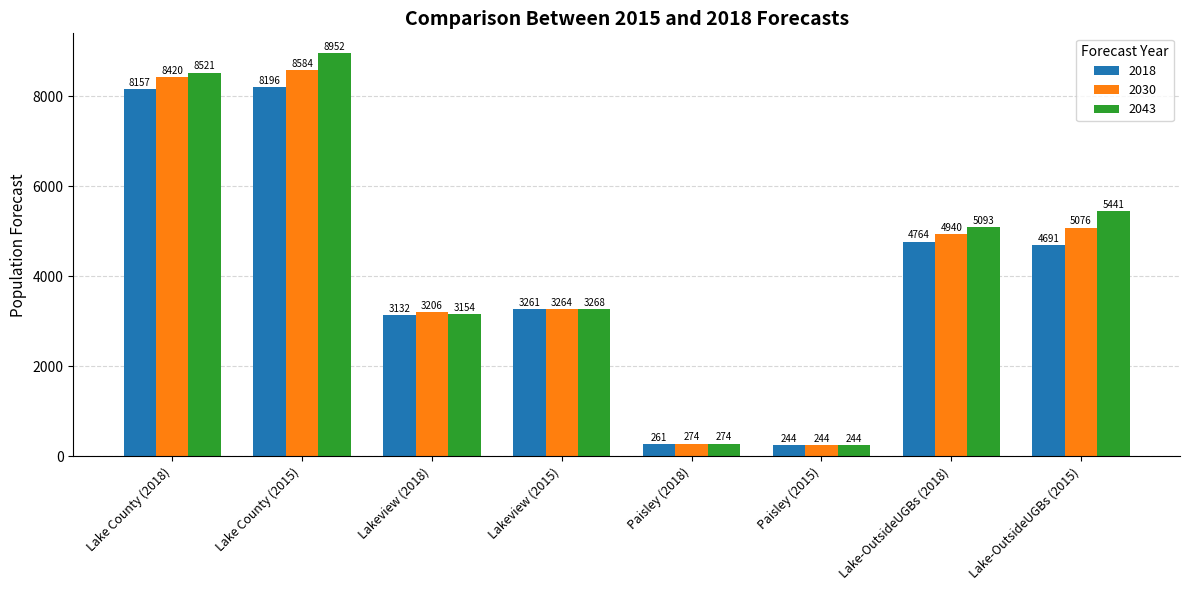

What is the label of the 3rd bar from the left?

Lakeview (2018)